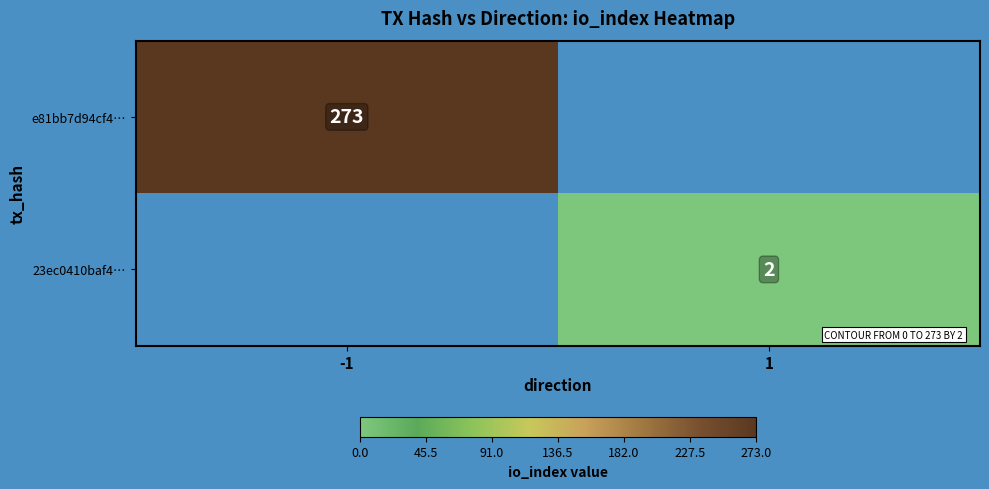

Is it true that e81bb7d94cf4… equals 438 at -1?

False